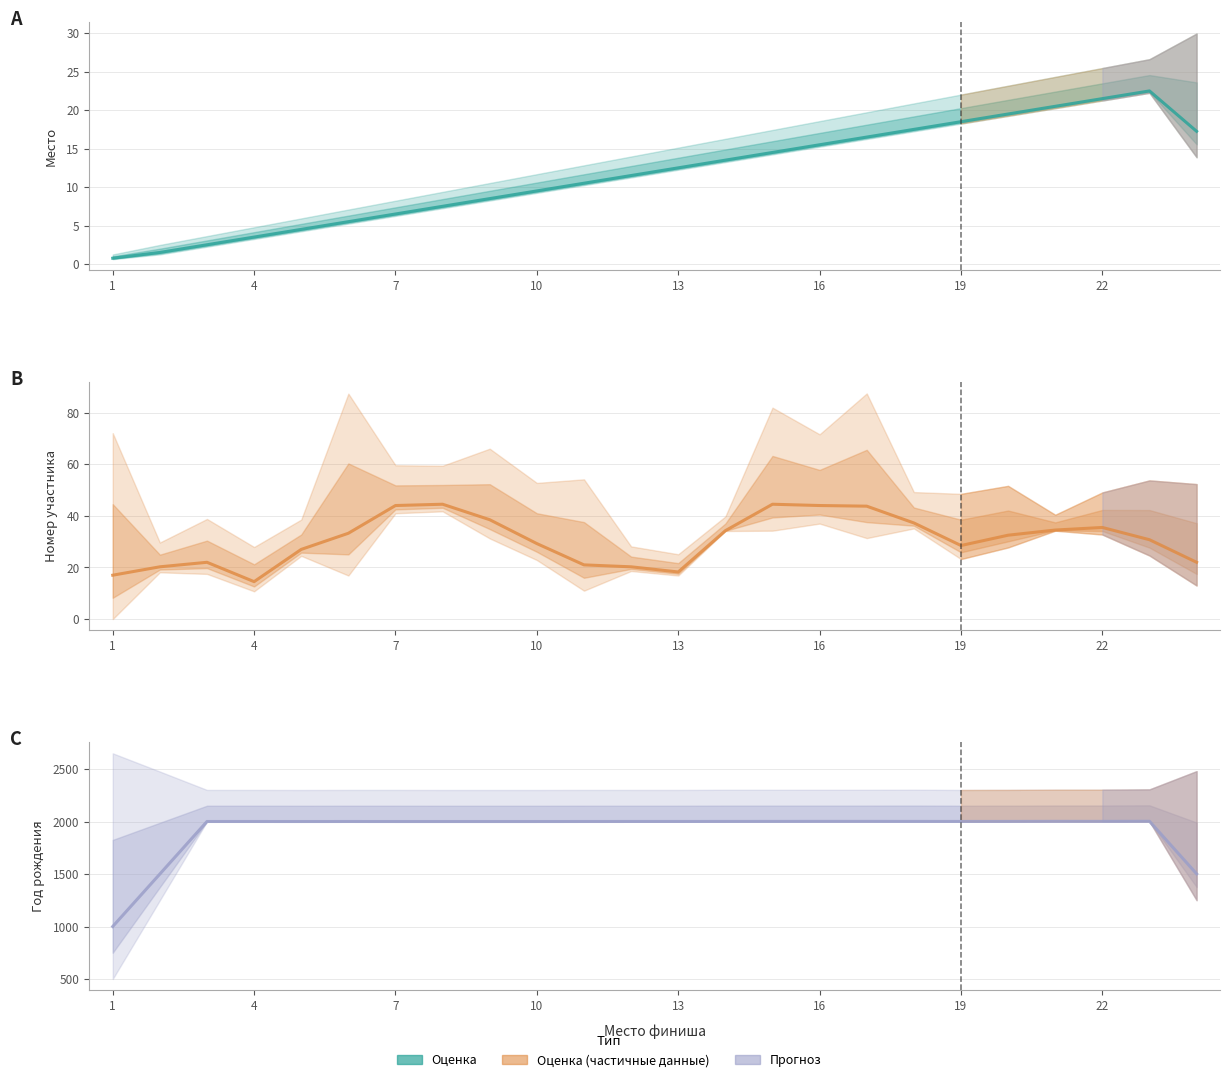

How many lines are shown in the chart?

3